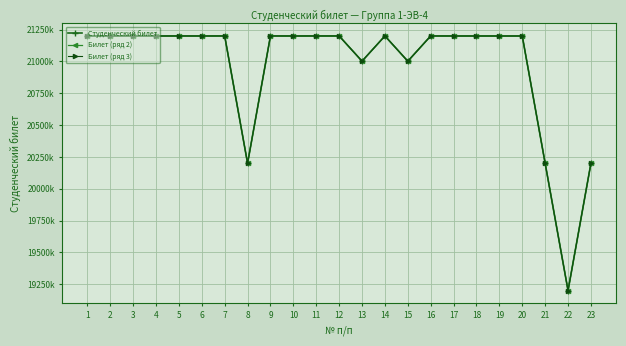

The Билет (ряд 2) series shows 20200016 at 23. True or false?

True